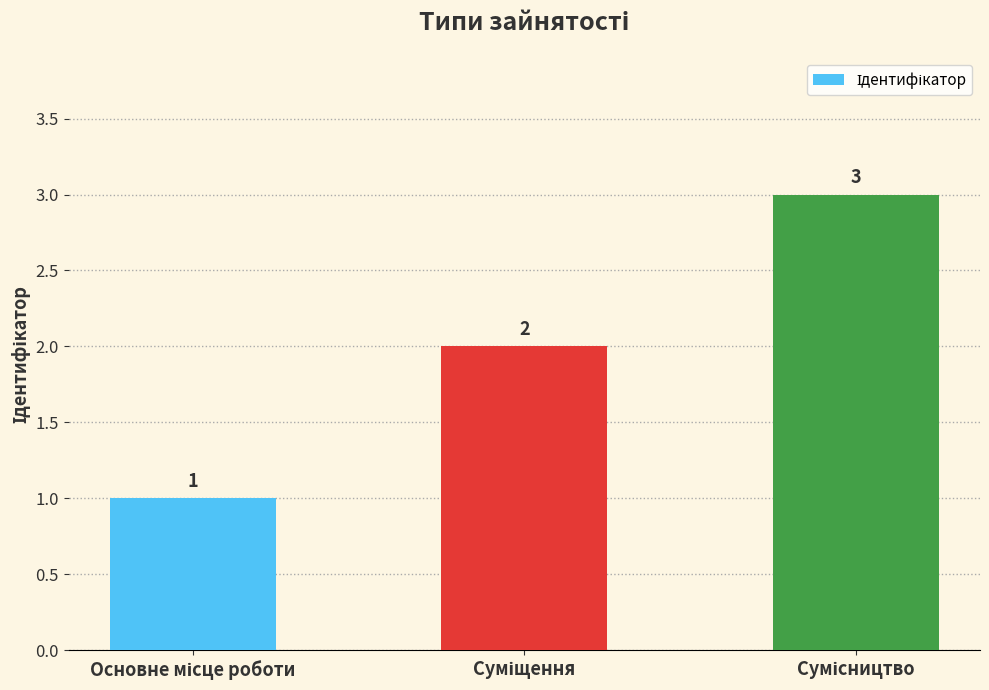

What is the greatest value displayed?

3